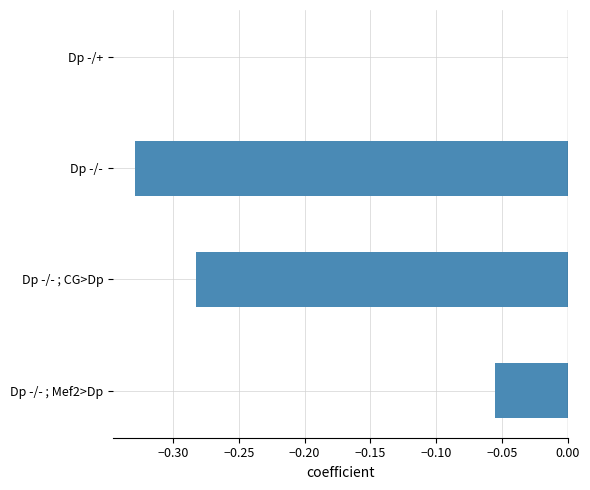

What is the change in value from Dp -/- ; CG>Dp to Dp -/- ; Mef2>Dp?

+0.2